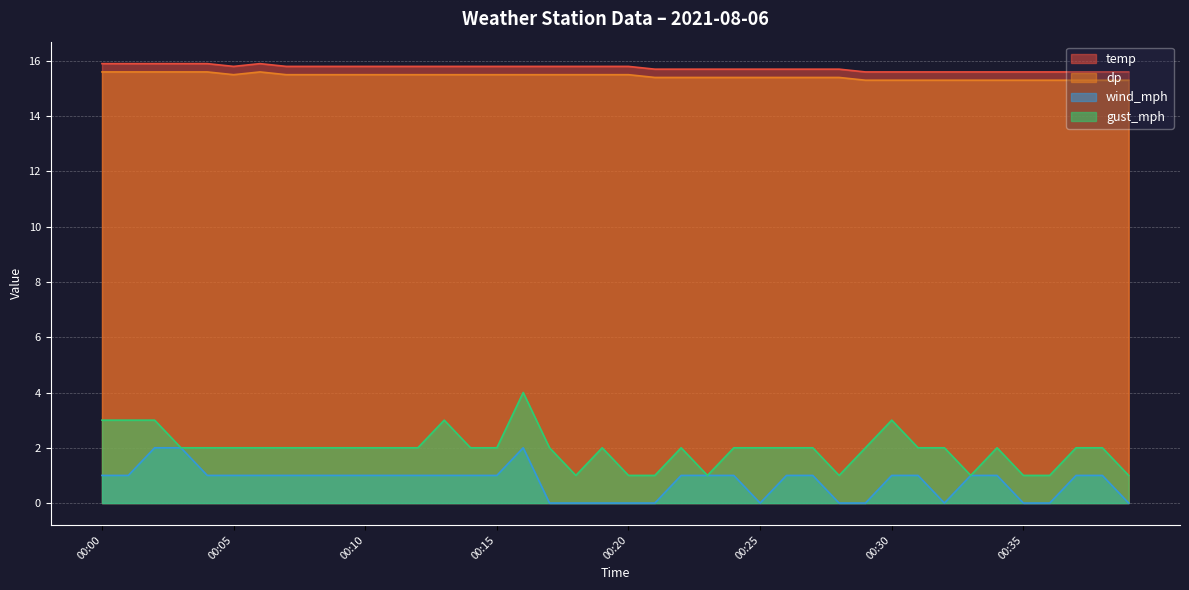

Is it true that wind_mph equals 0.8 at 00:28?

False